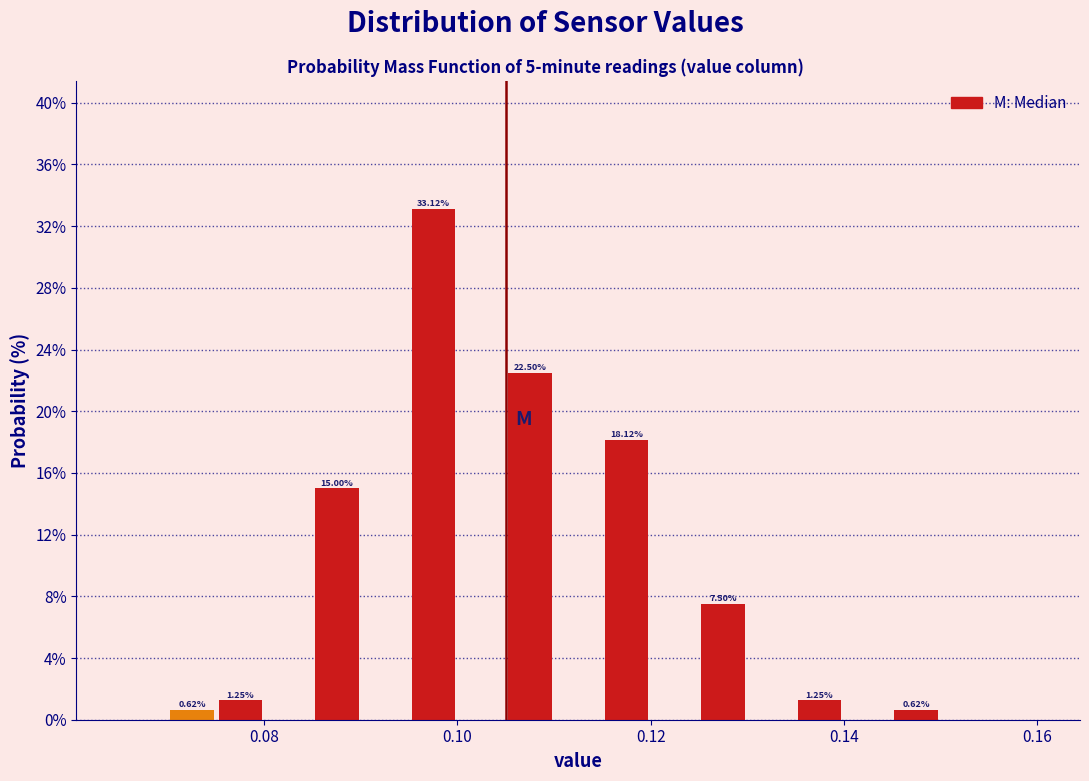

Read against the x-axis, roughly where is the centre of the tallest bar?

0.098